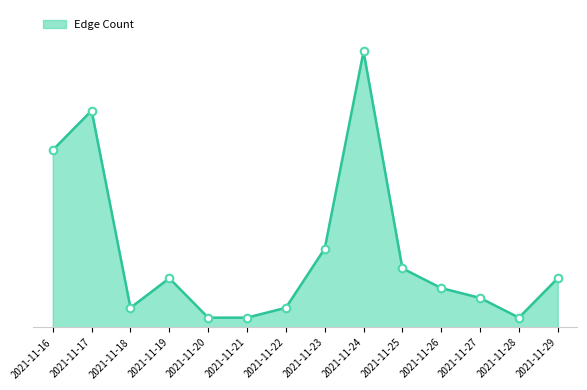

Does the chart have visible grid lines?

No